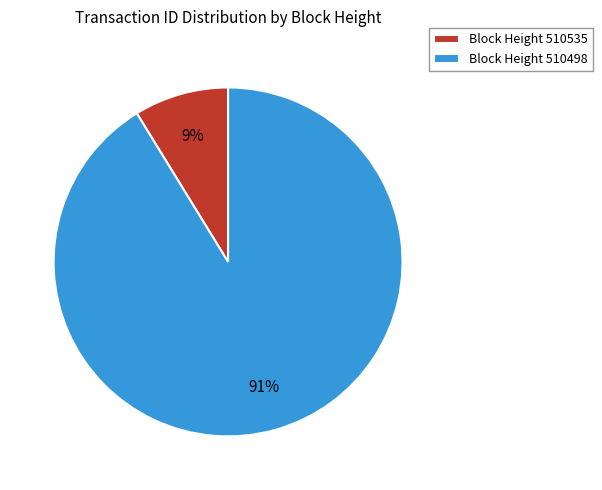

Which category has the biggest portion of the pie?

Block Height 510498